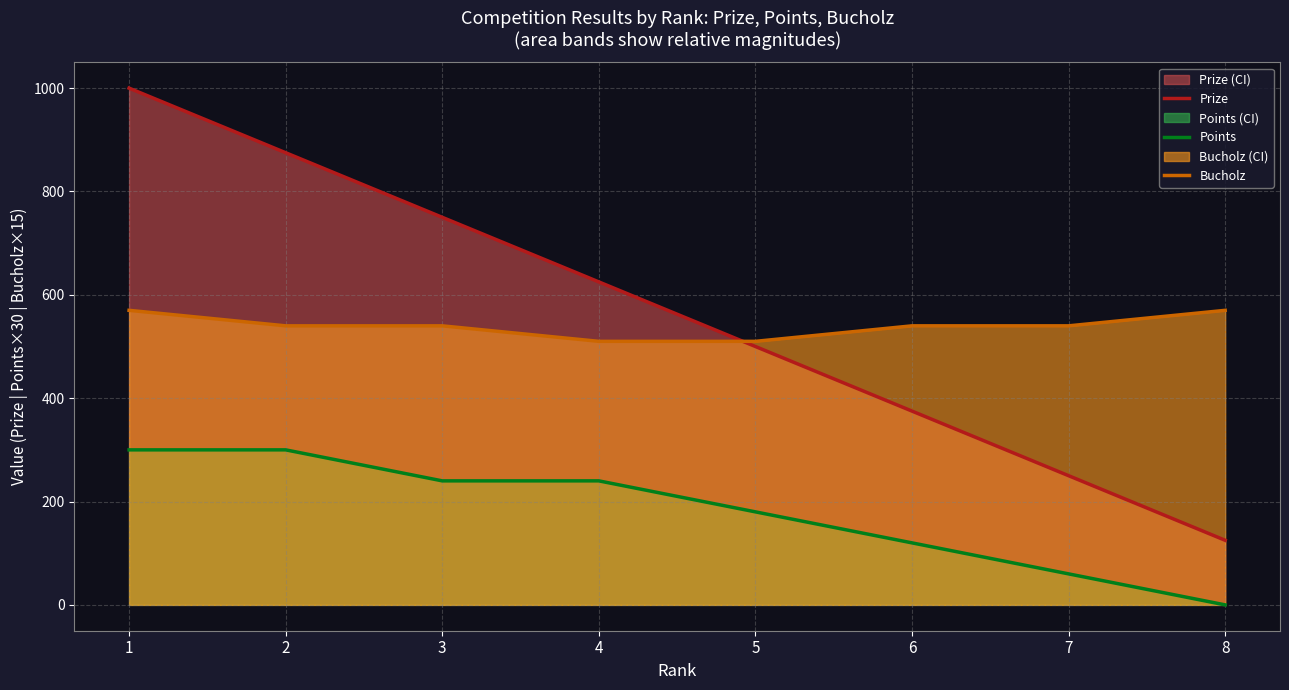

At how many categories does at least one series exceed 875?

1